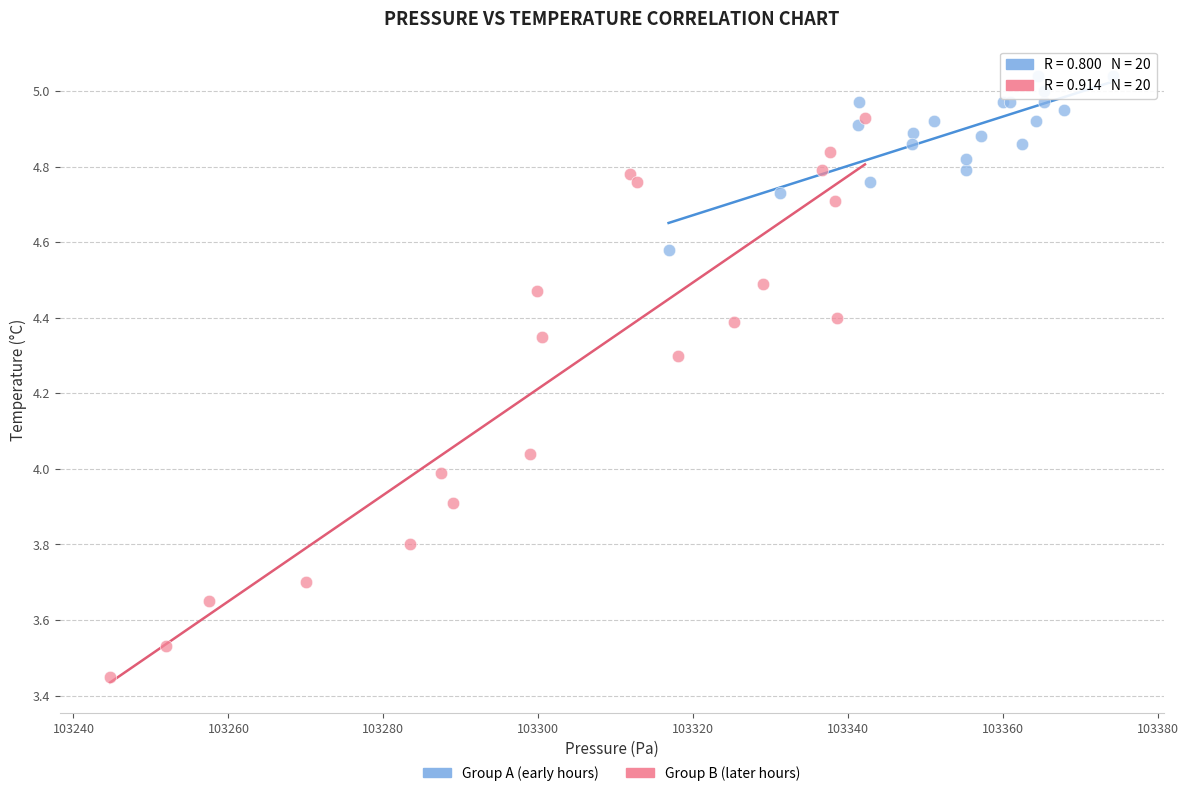

Which series reaches the maximum Y coordinate?

Group A (early hours)